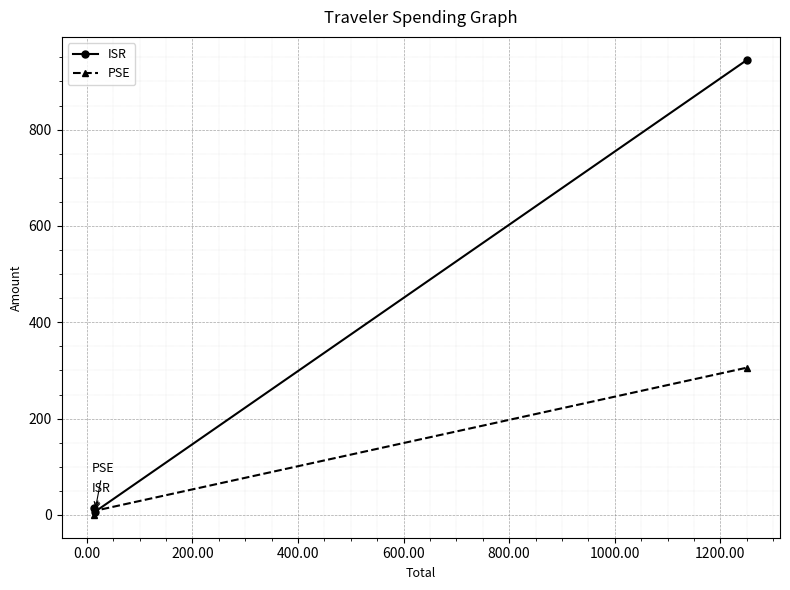

What is the value of the PSE point at the 3rd from the left?

306.0